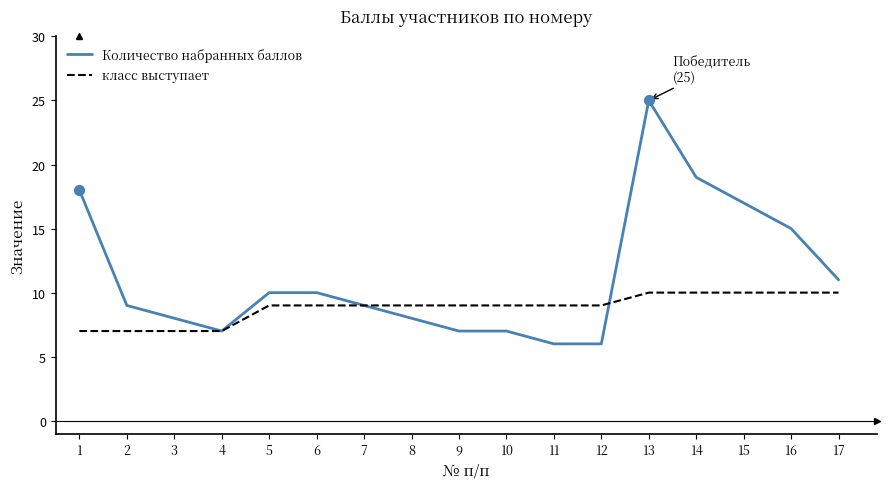

Between 7 and 16, which series saw the biggest shift?

Количество набранных баллов